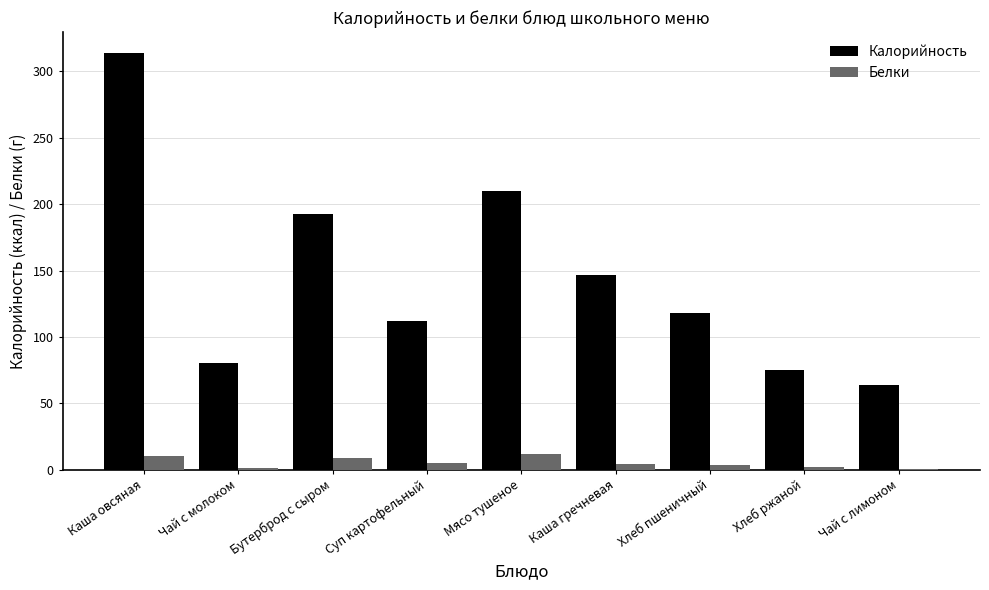

Is it true that Калорийность equals 314.0 at Каша овсяная?

True